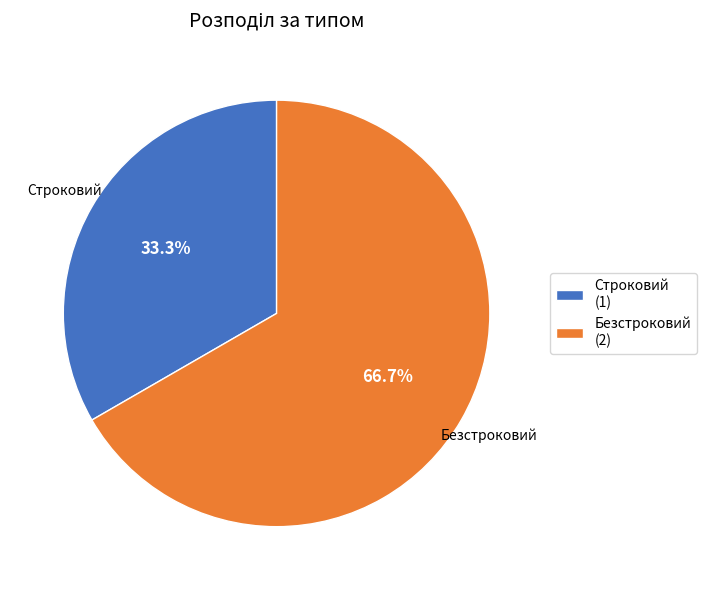

What is the largest slice in the pie chart?

Безстроковий